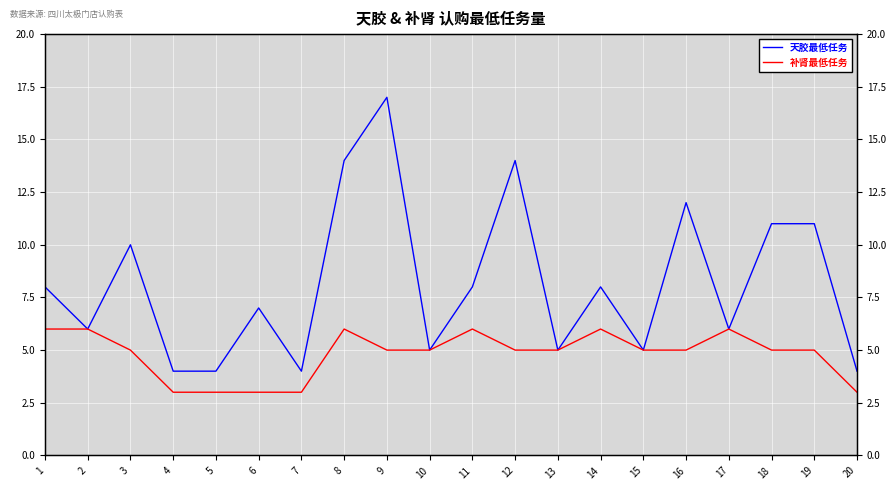

Rank the series by their maximum value, from lowest to highest.

补肾最低任务, 天胶最低任务